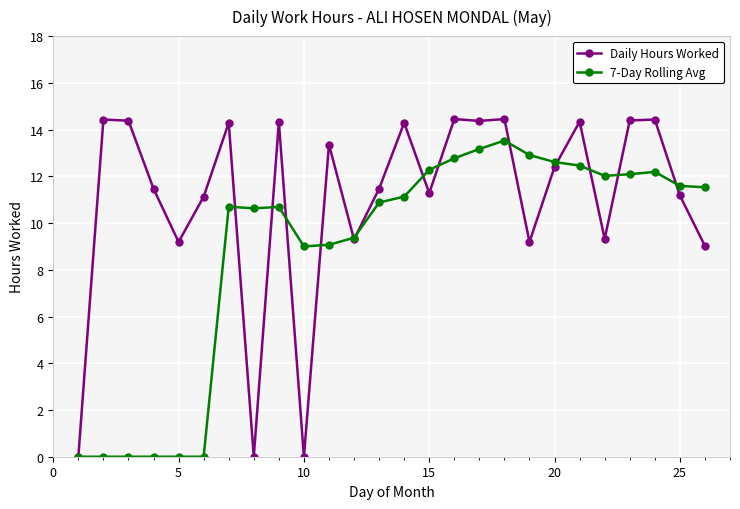

Count the number of data series in this chart.

2